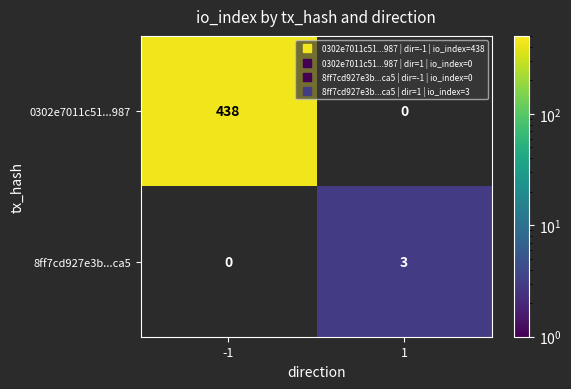

Rank the series at 1 from highest to lowest value.

8ff7cd927e3b...ca5, 0302e7011c51...987